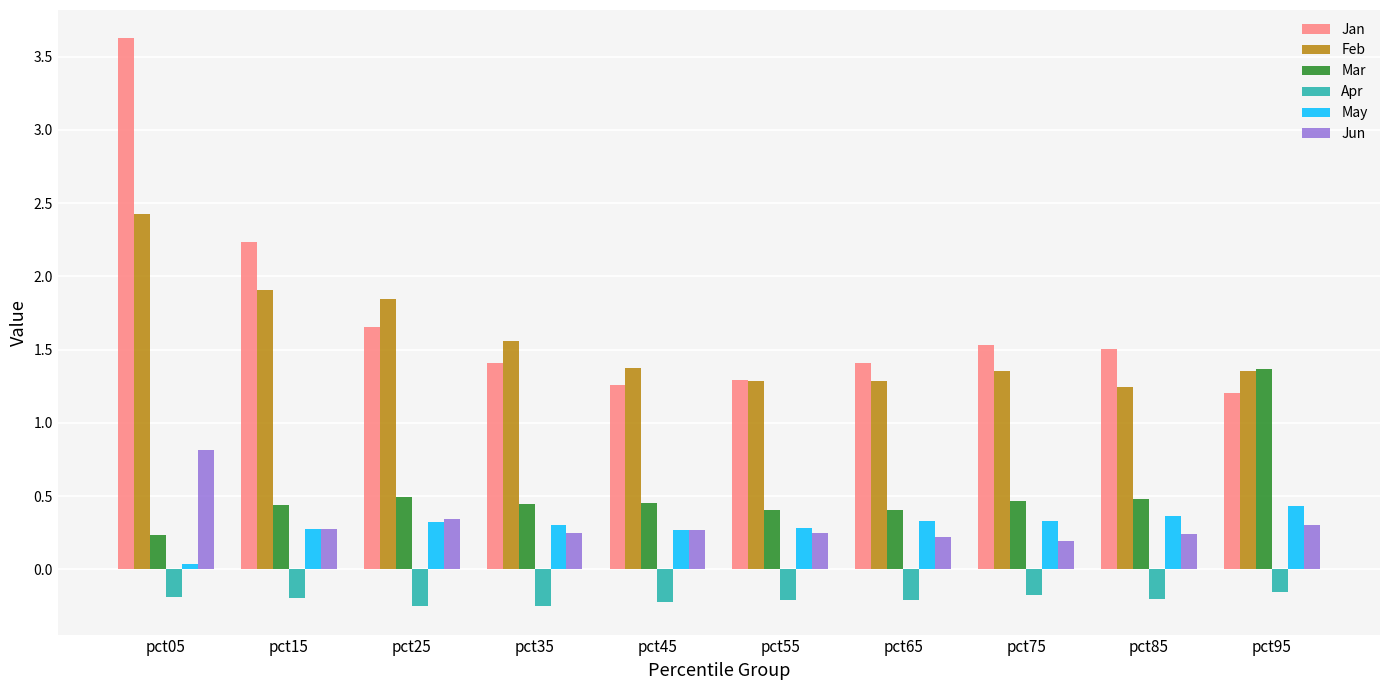

What are all the series names shown in the legend?

Jan, Feb, Mar, Apr, May, Jun